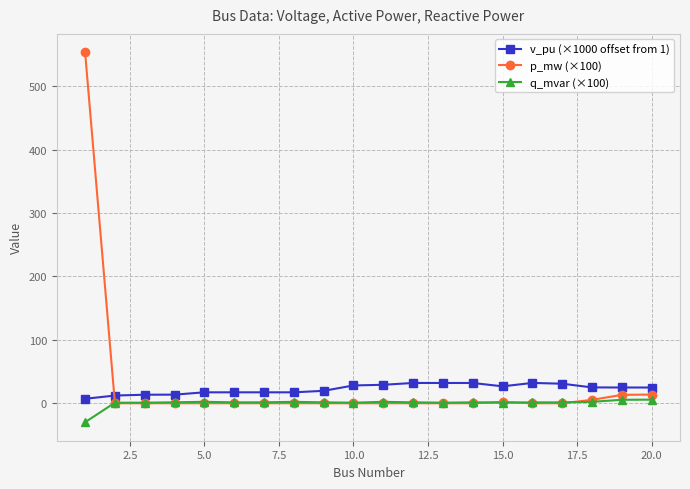

What is the difference between the maximum and minimum values in the p_mw (×100) series?

553.7